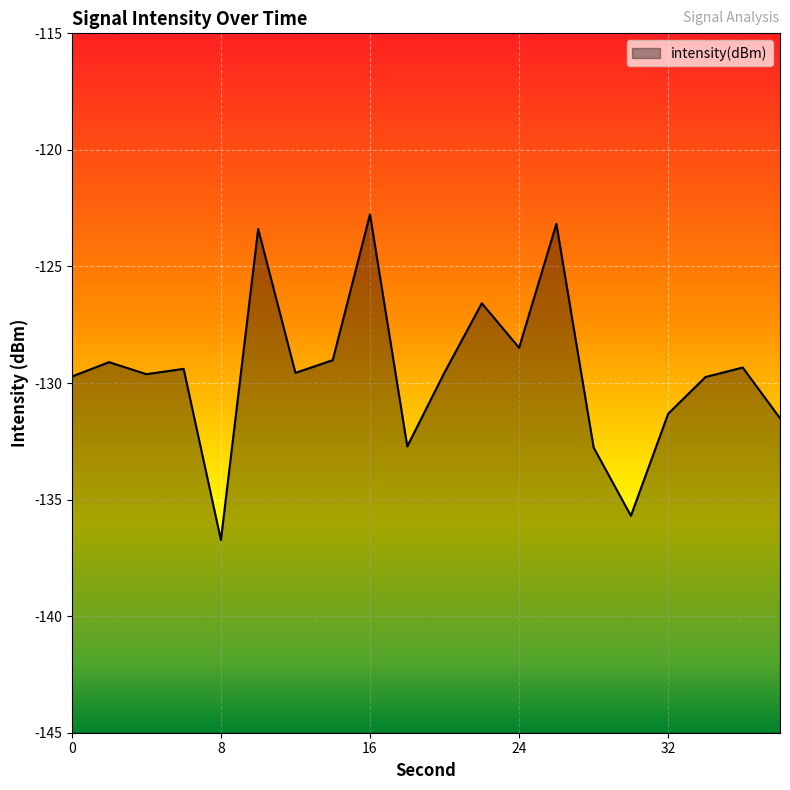

What is the minimum value shown in the chart?

-136.7